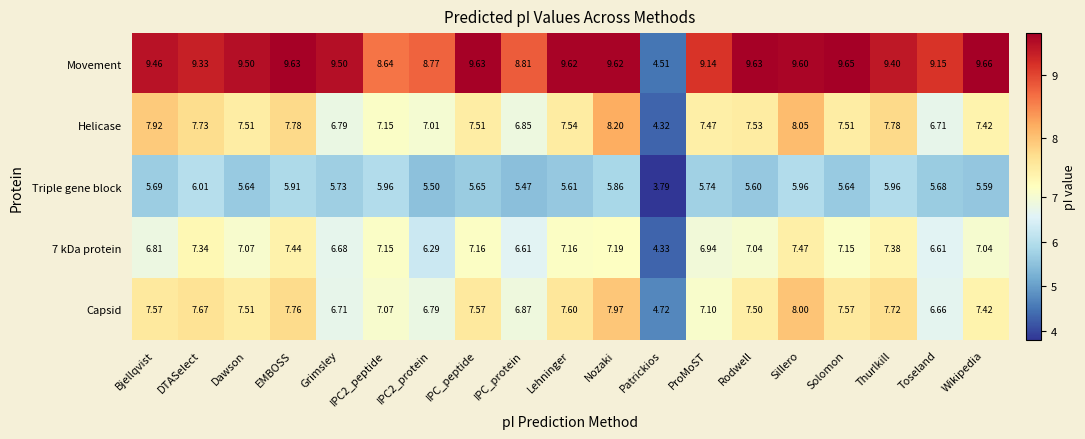

At which category does the chart reach its minimum across all series?

Patrickios